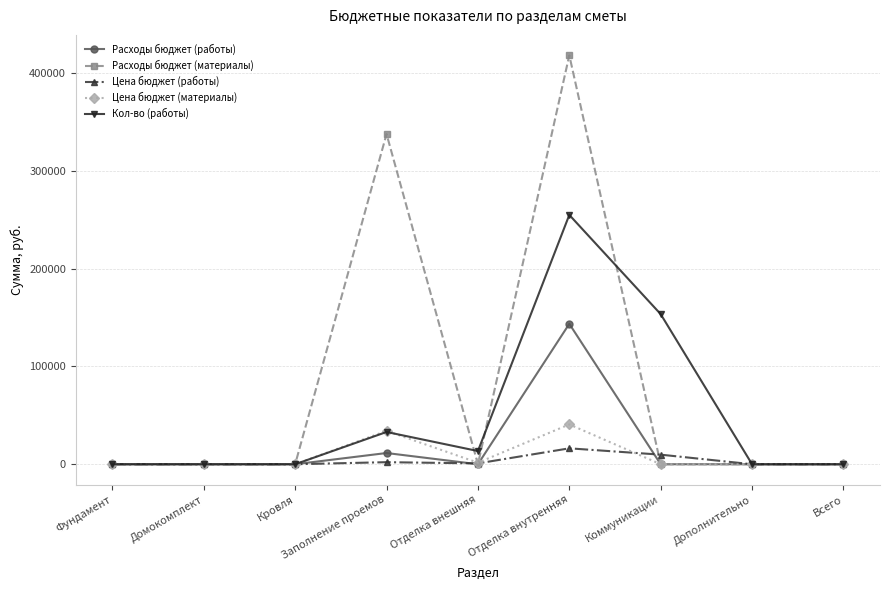

Is it true that Цена бюджет (материалы) equals 18683.0 at Домокомплект?

False